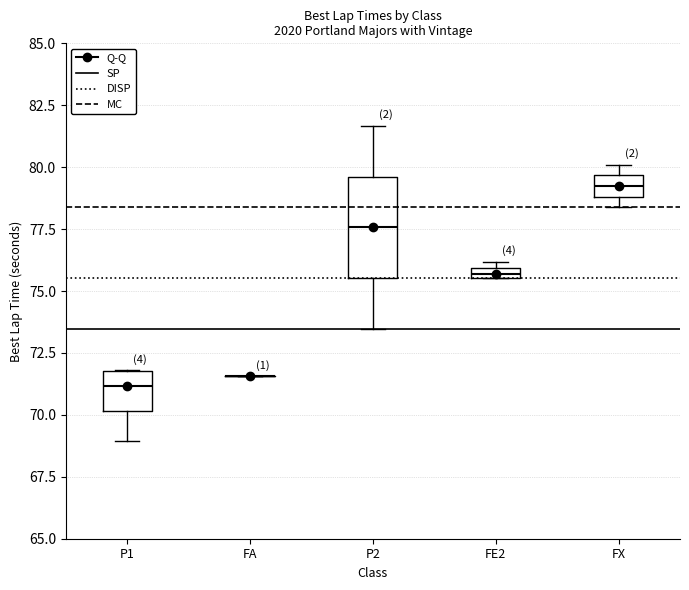

Where is the upper edge of the box for FX on the y-axis? The values are not printed on the chart, so give them approximately, as read against the axis.

79.5